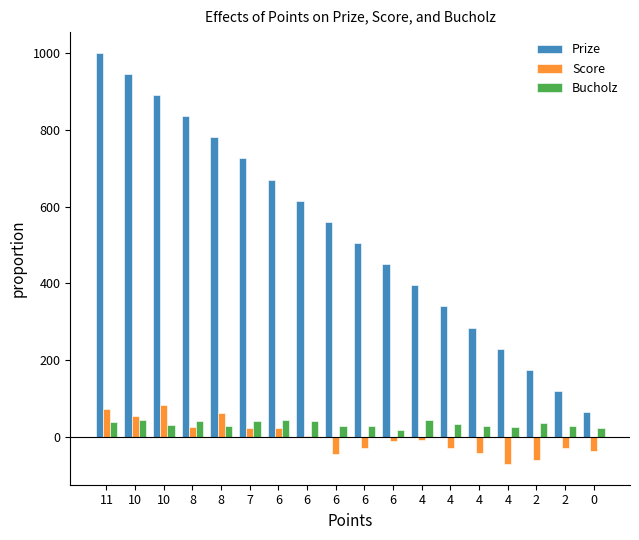

True or false: Bucholz has a value of 36 at 6.

False